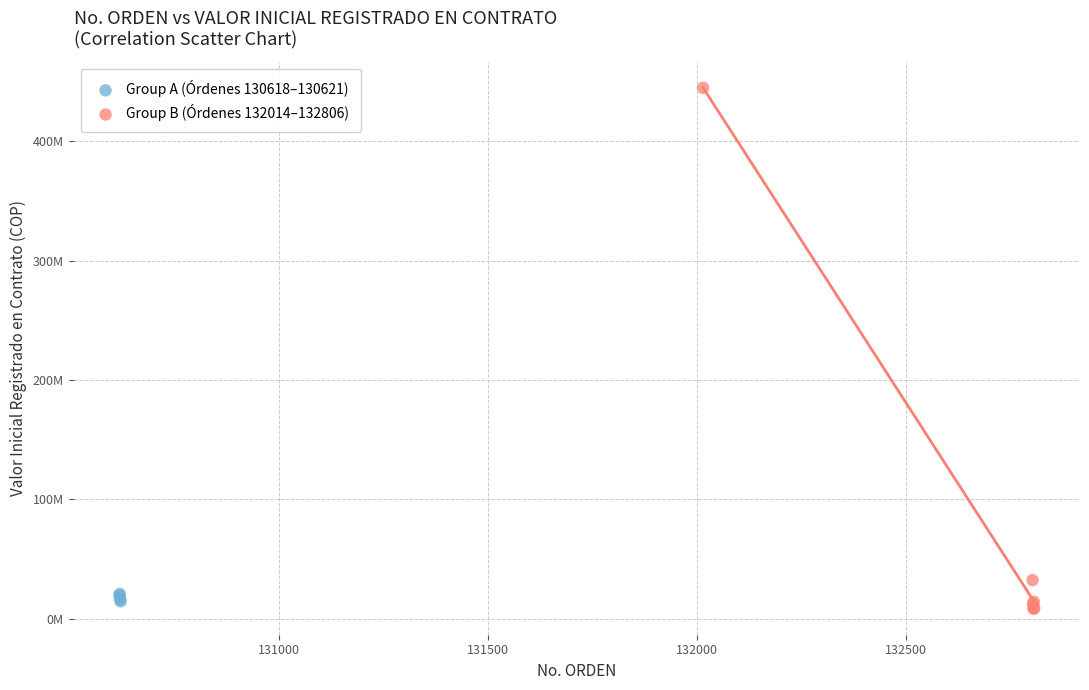

Which series reaches the minimum Y coordinate?

Group B (Órdenes 132014–132806)